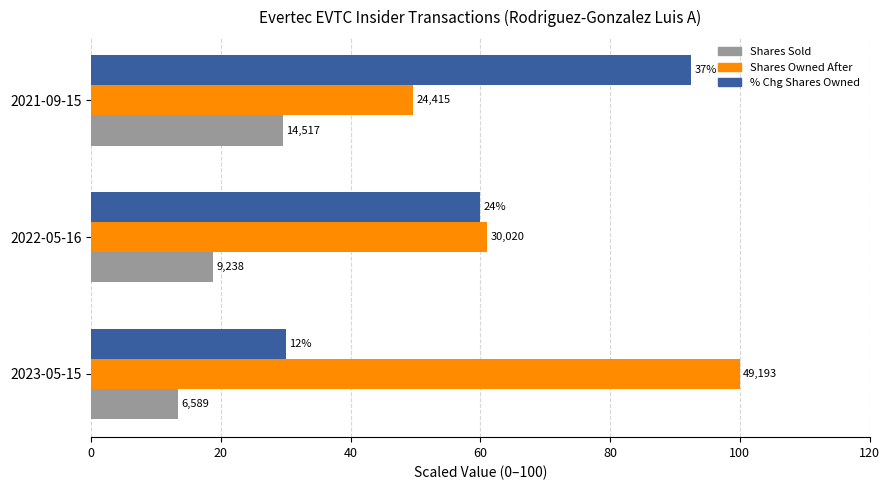

At how many categories does at least one series exceed 87?

2